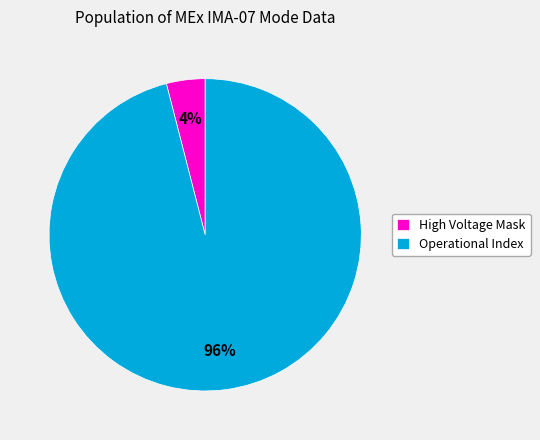

The High Voltage Mask slice represents 17% of the pie. True or false?

False